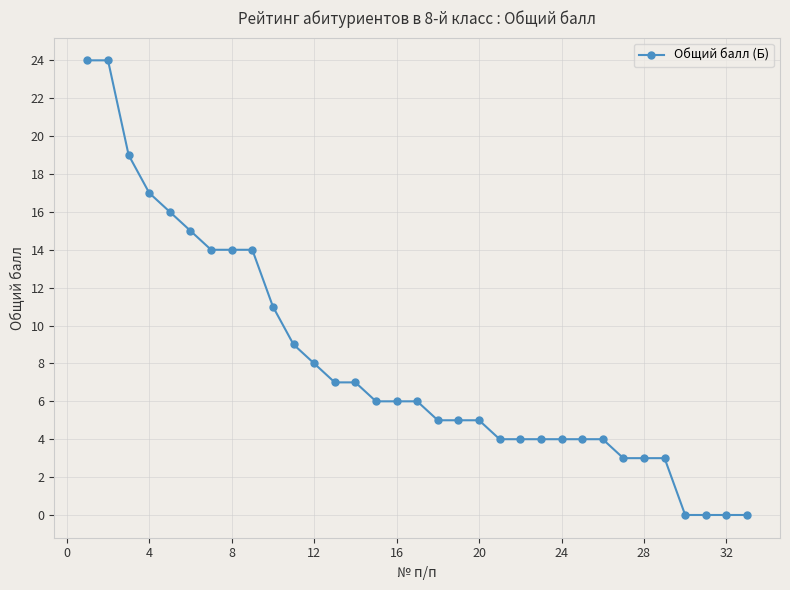

How many data points does each series have?

33